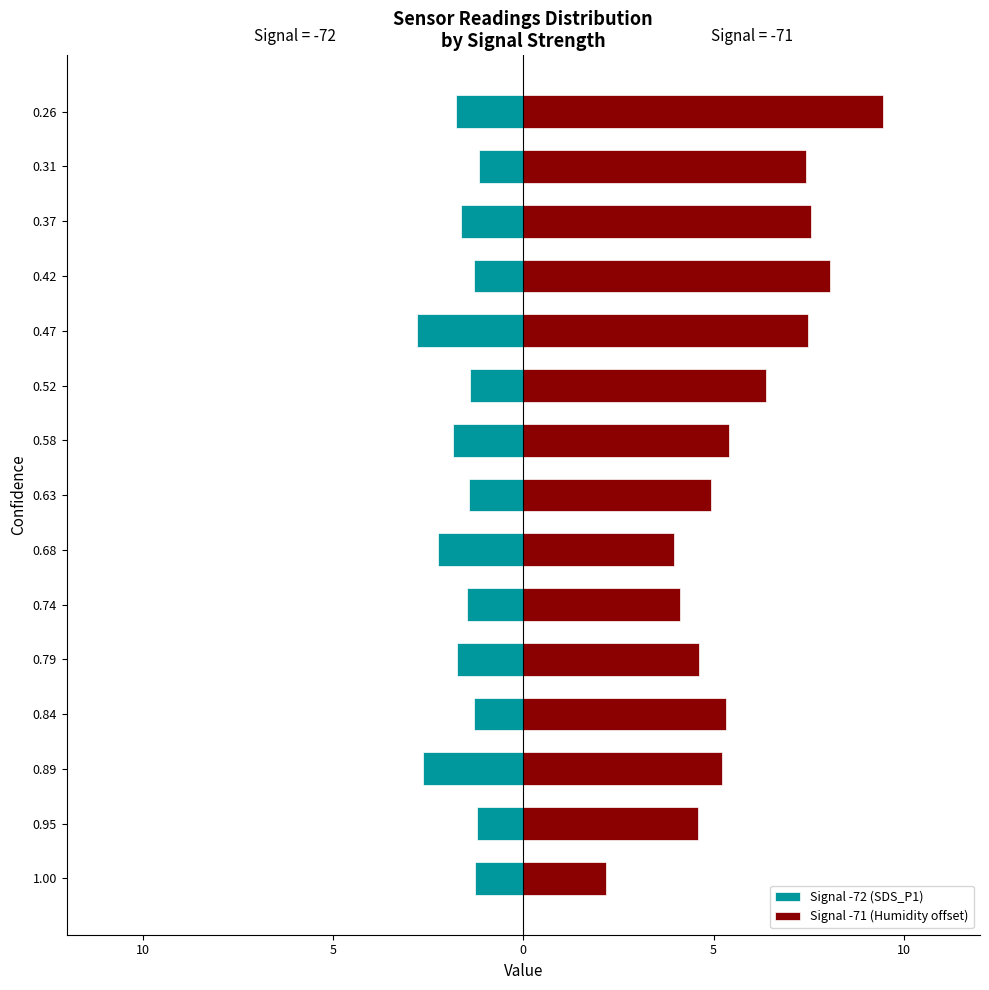

Reading left to right, list all the values displayed in this chart.

Signal -72 (SDS_P1): -1.3	-1.2	-2.6	-1.3	-1.7	-1.5	-2.3	-1.4	-1.9	-1.4	-2.8	-1.3	-1.6	-1.2	-1.8
Signal -71 (Humidity offset): 2.2	4.6	5.2	5.3	4.6	4.1	4.0	4.9	5.4	6.4	7.5	8.1	7.6	7.4	9.4